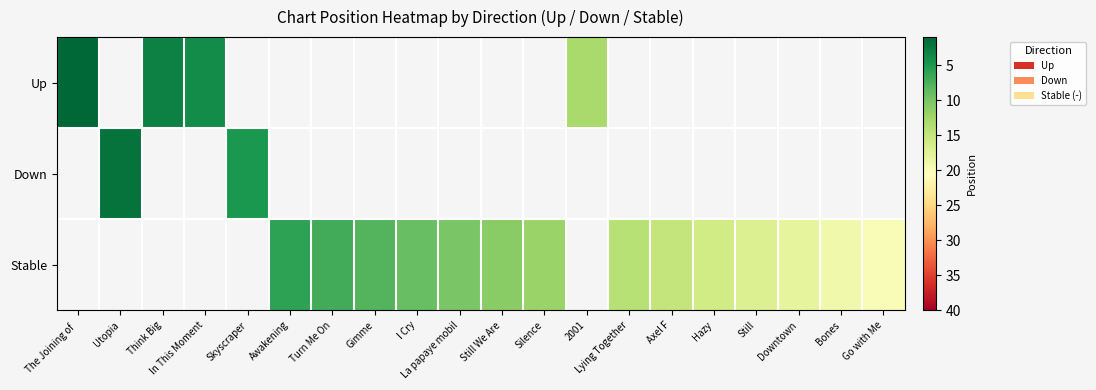

Which category has the highest value in the Up series?

2001